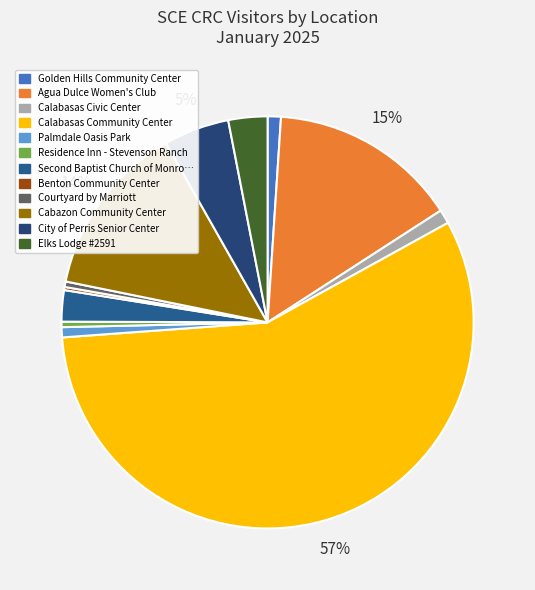

Count the number of slices in the pie.

12